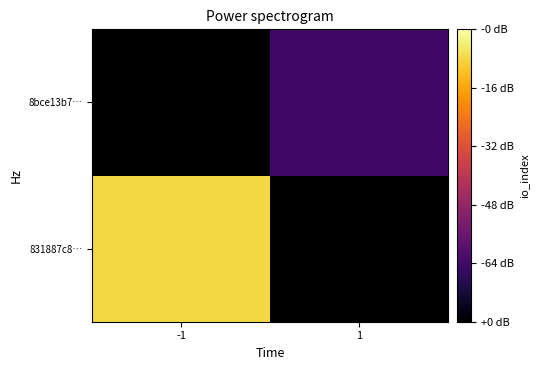

Which has a higher value, -1 or 1?

1